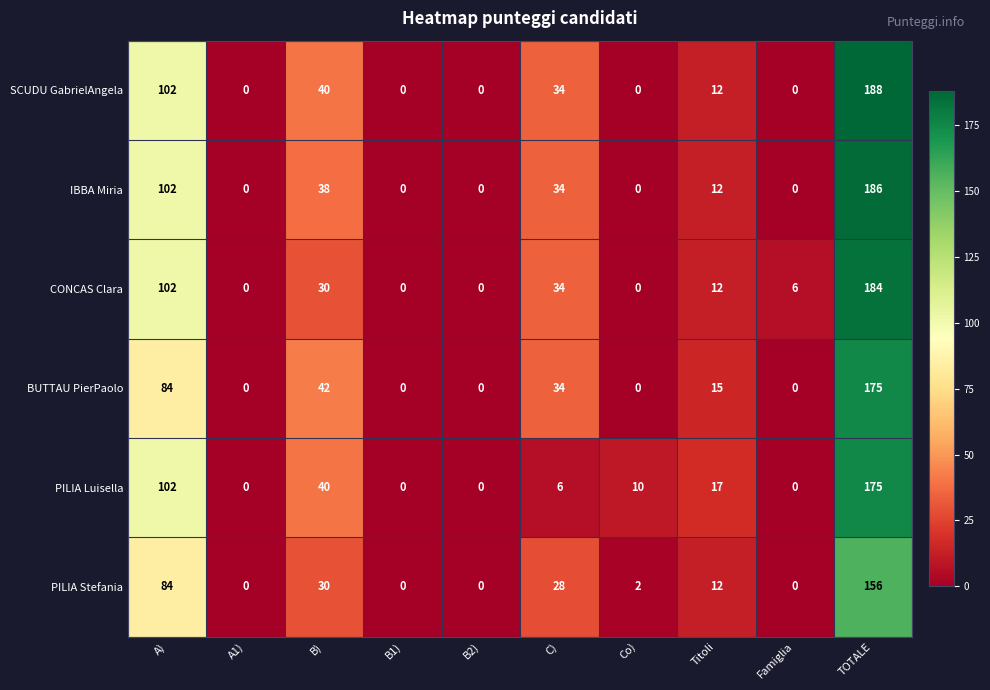

What is the approximate value of IBBA Miria at TOTALE?

186